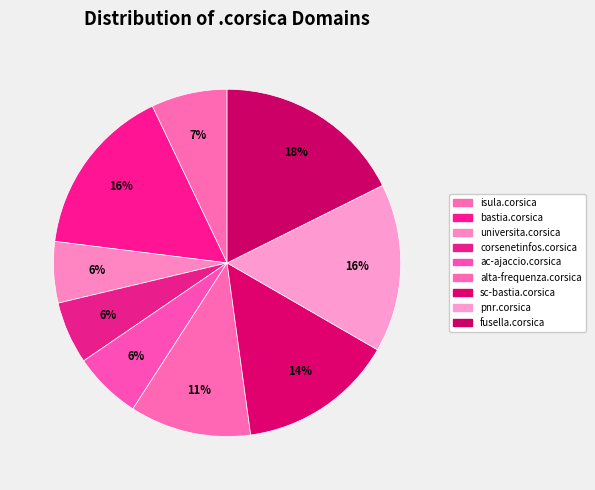

To the nearest percent, what portion does fusella.corsica represent?

18%